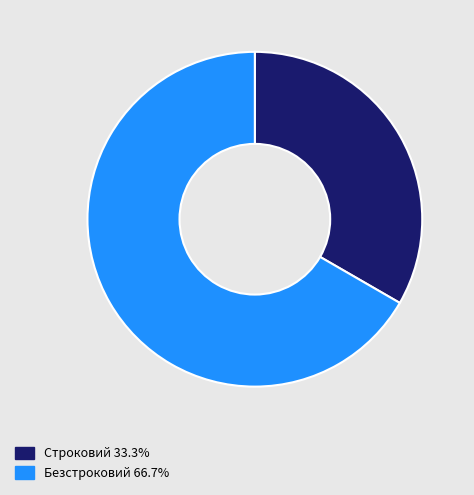

Which has a higher value, Строковий or Безстроковий?

Безстроковий